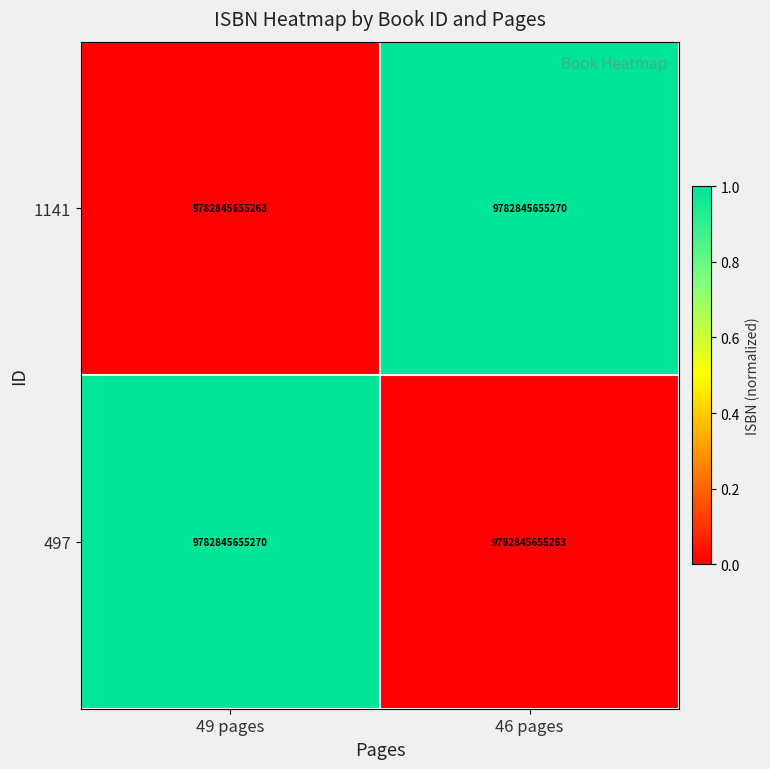

The value of 497 at 49 pages is 1.0. True or false?

True